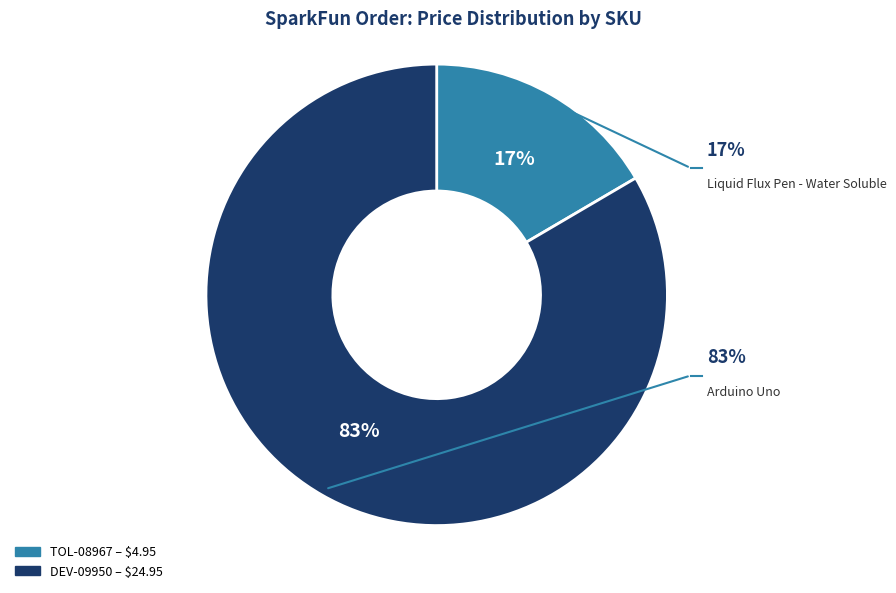

Approximately how many times larger is the value at TOL-08967 compared to DEV-09950?

0.2